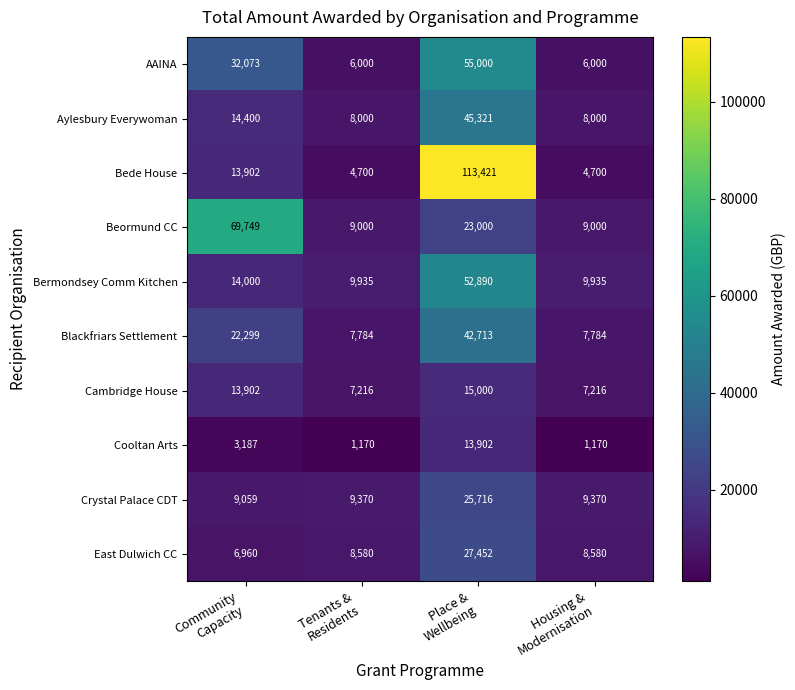

Rank the series by their maximum value, from highest to lowest.

Bede House, Beormund CC, AAINA, Bermondsey Comm Kitchen, Aylesbury Everywoman, Blackfriars Settlement, East Dulwich CC, Crystal Palace CDT, Cambridge House, Cooltan Arts